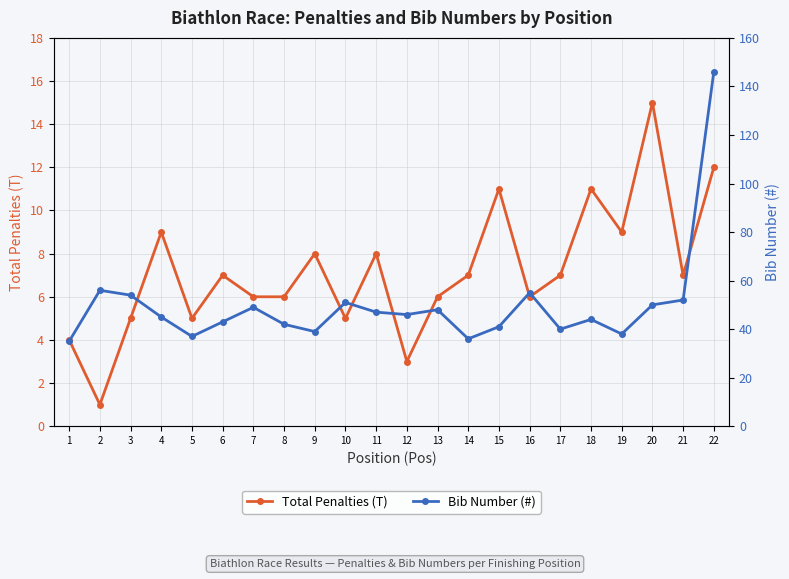

What is the average value of the Total Penalties (T) series?

7